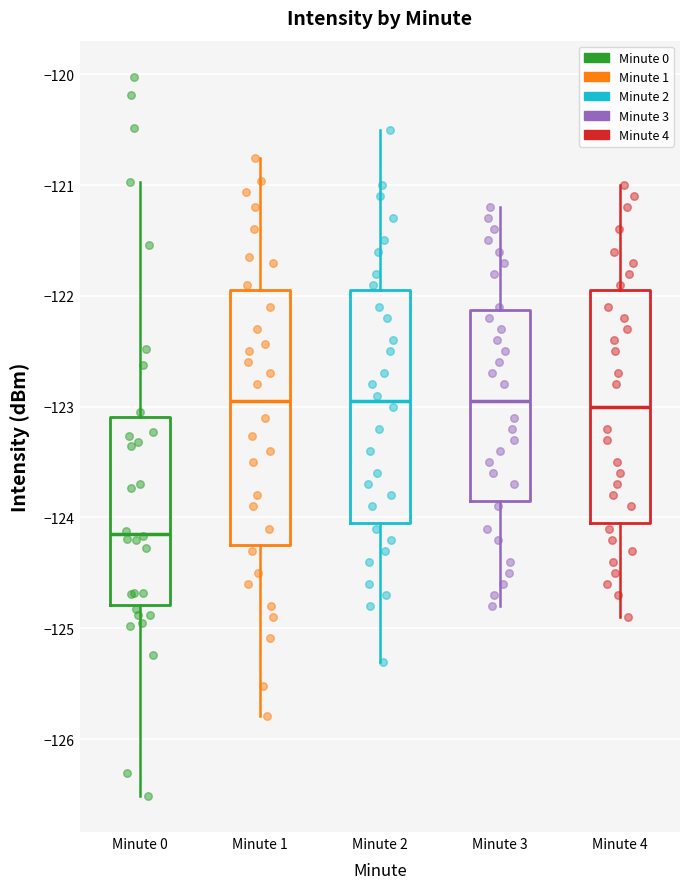

Comparing the boxes themselves (not the whiskers), which one is the tallest?

Minute 1